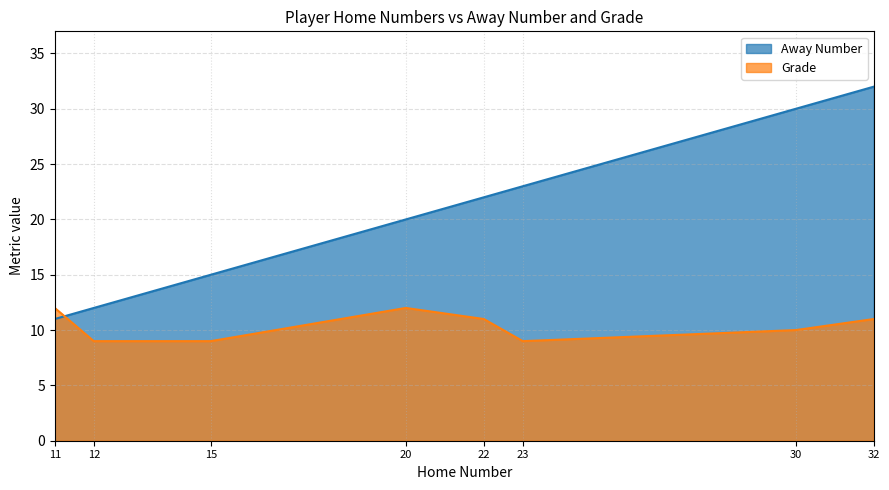

List the labels in order of Grade value, largest first.

11, 20, 22, 32, 30, 12, 15, 23